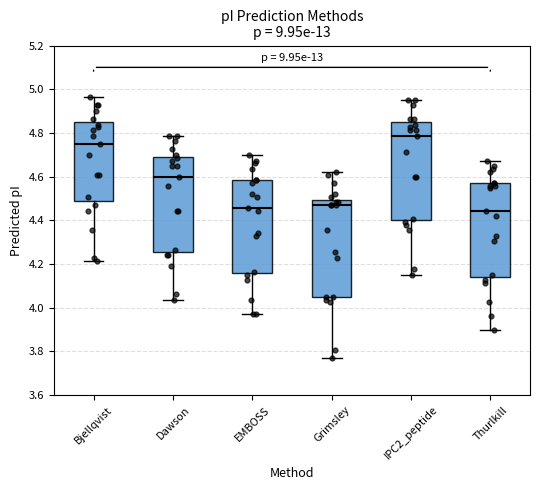

Where is the upper edge of the box for Bjellqvist on the y-axis? The values are not printed on the chart, so give them approximately, as read against the axis.

4.86